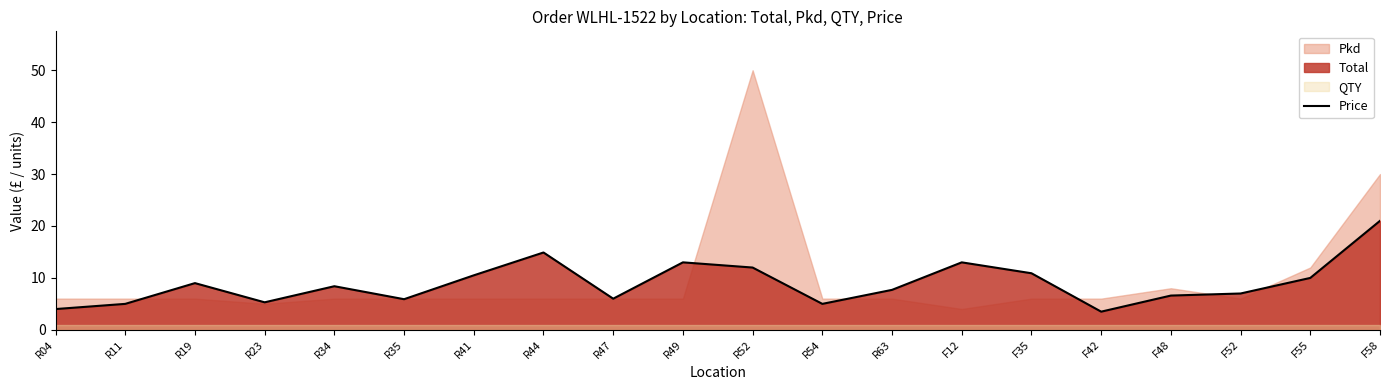

At which category does the data reach its first local peak?

R19